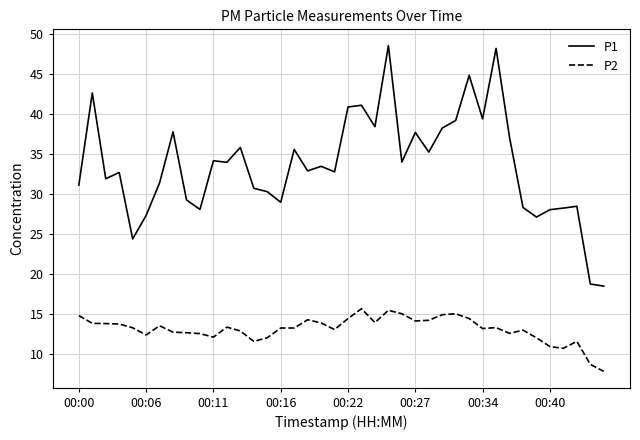

Which series has the widest spread of values?

P1